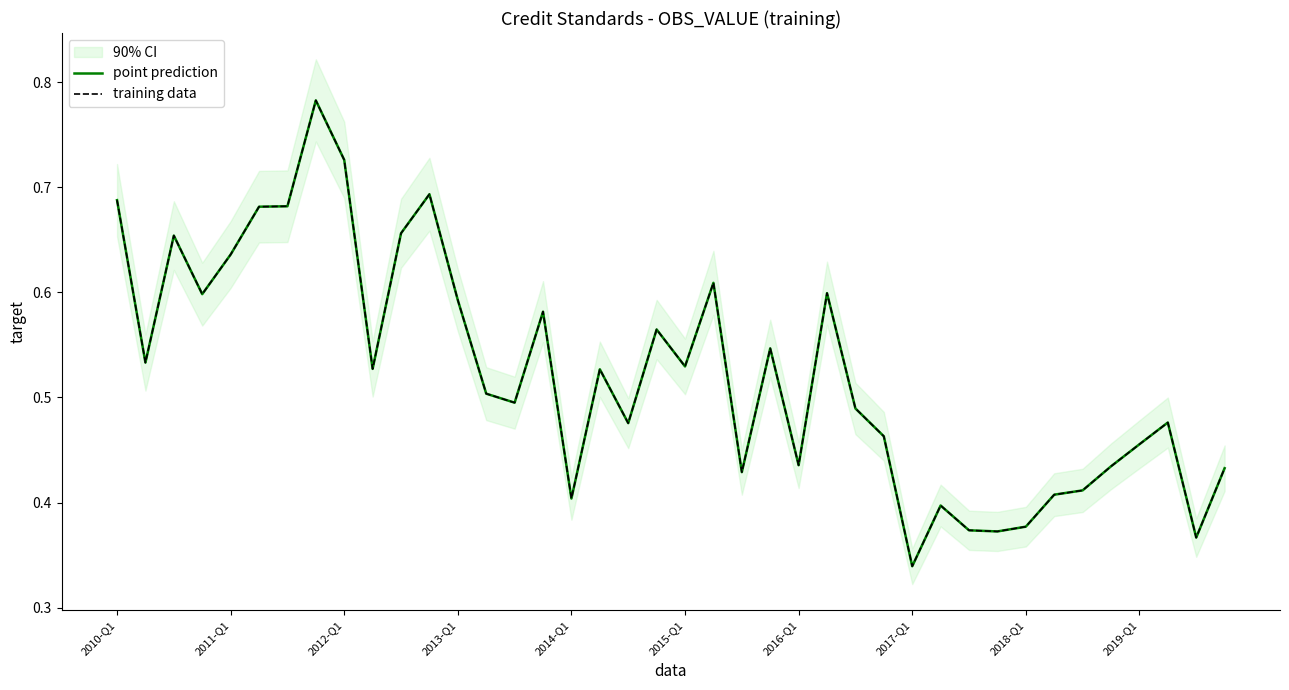

What is the highest value of the training data series?

0.8